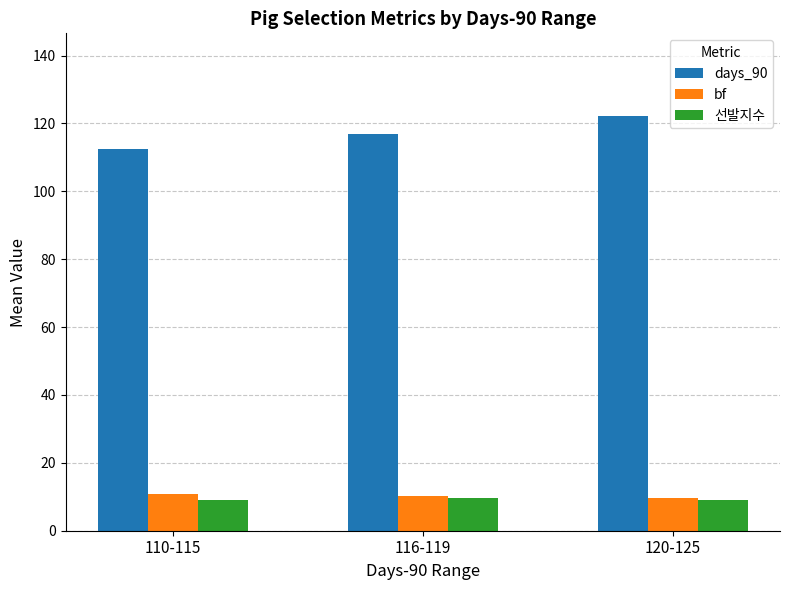

What is the highest value of the bf series?

10.8